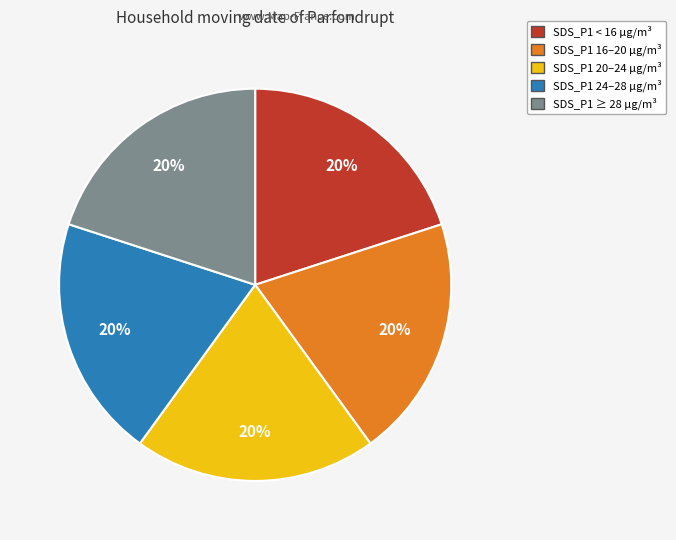

Does any single category account for the majority?

No